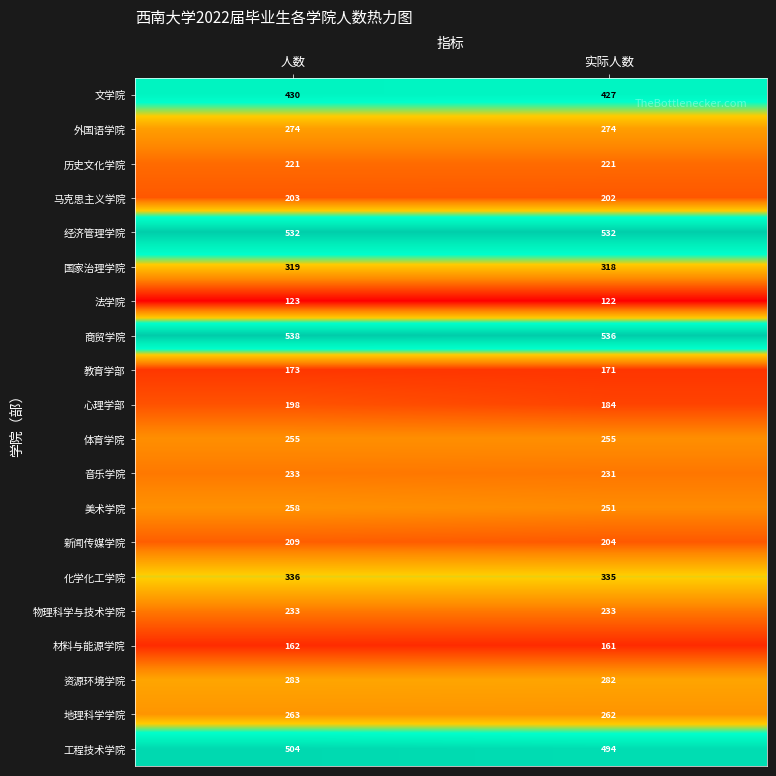

Between 人数 and 实际人数, which series saw the biggest shift?

心理学部